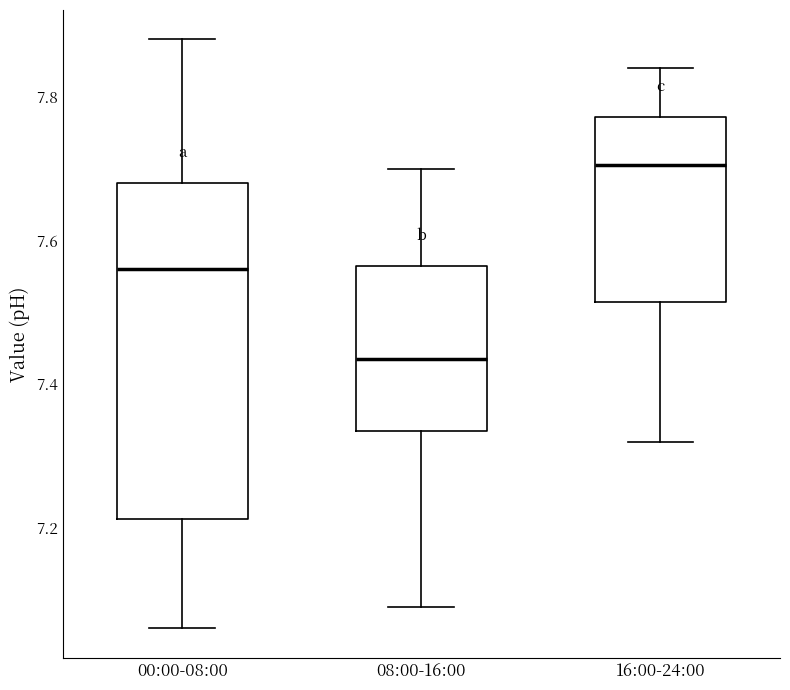

Which box's median line is the lowest?

08:00-16:00